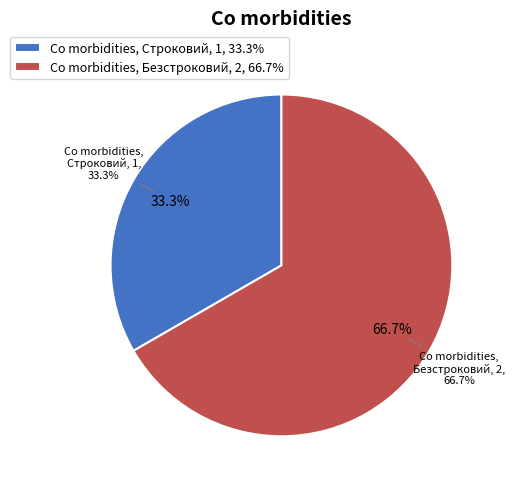

To the nearest percent, what percentage of the pie is Строковий?

33%